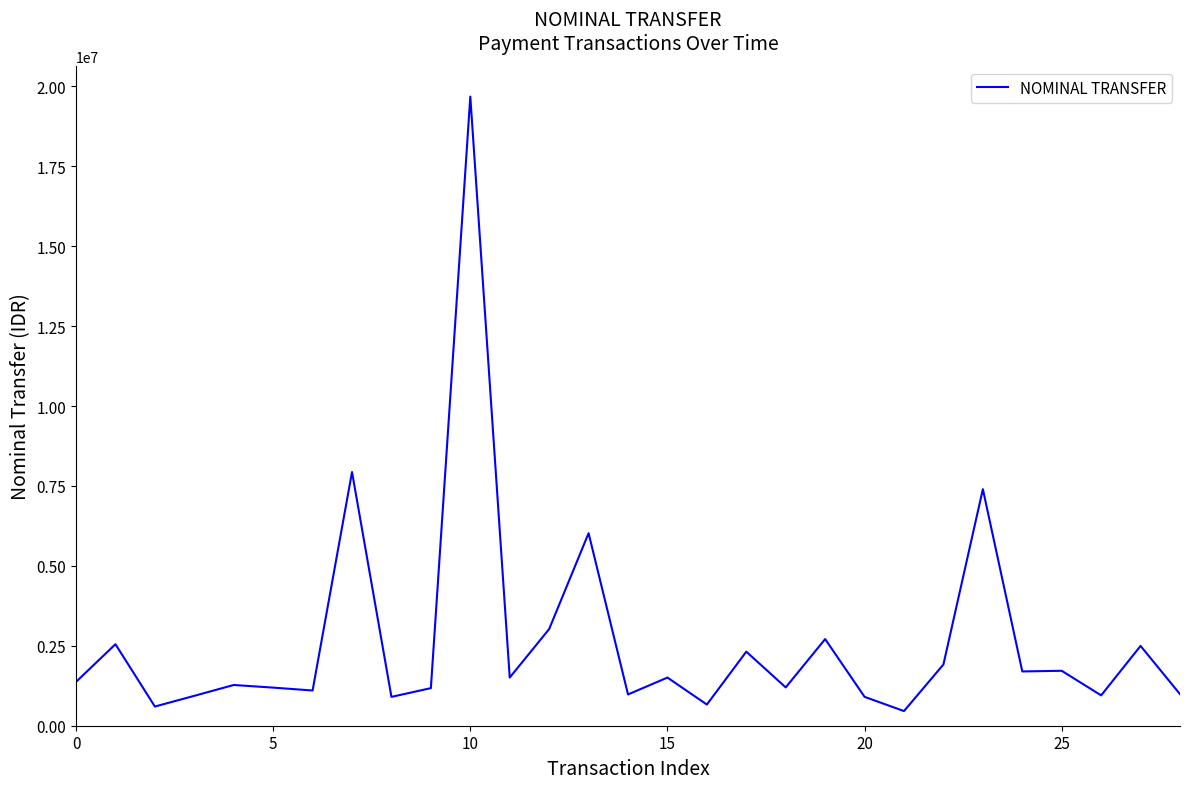

What is the difference between the maximum and minimum values?

19222800